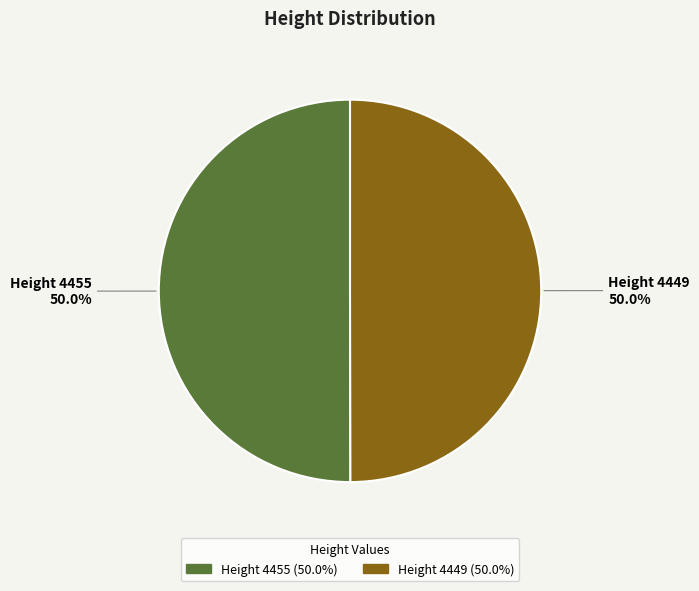

How many segments does this pie chart have?

2